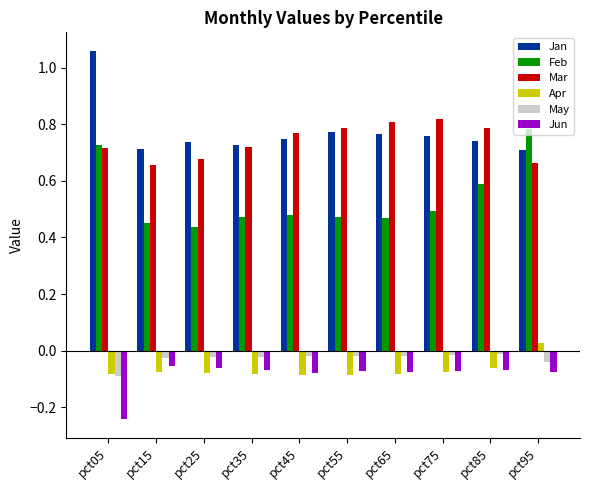

What is the total value across all series at pct55?

1.9